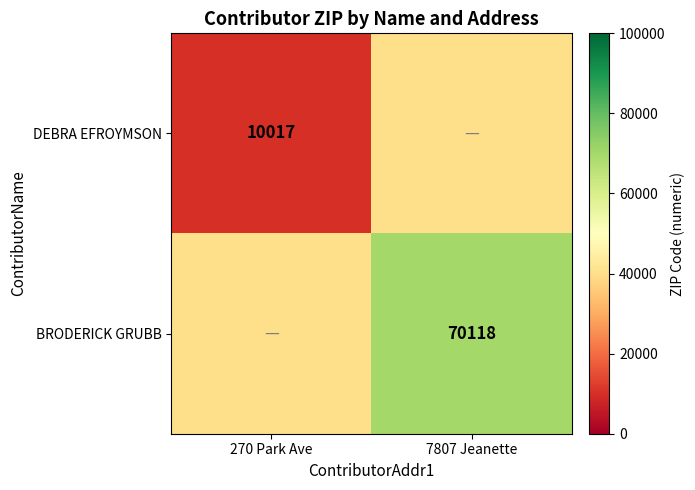

What is the total value across all series at 270 Park Ave?

50084.5